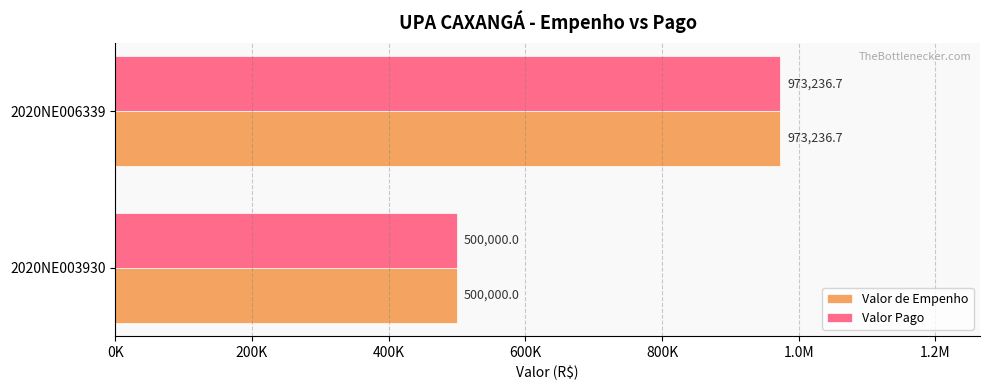

What are all the series names shown in the legend?

Valor de Empenho, Valor Pago